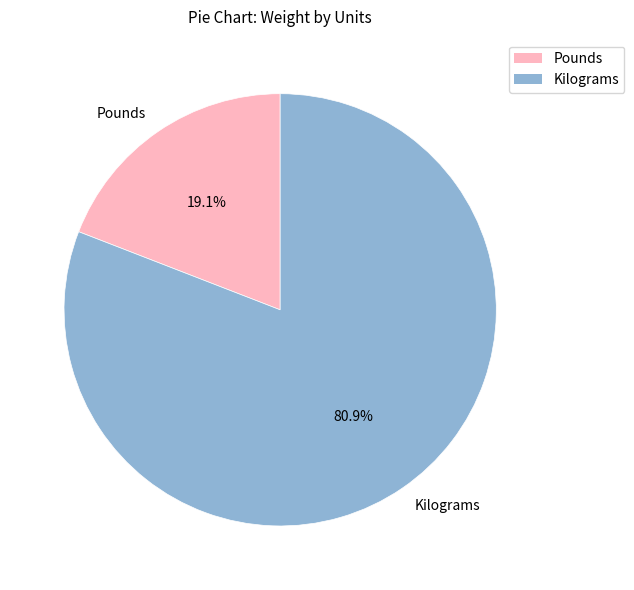

What portion of the pie excludes Kilograms?

19.1%